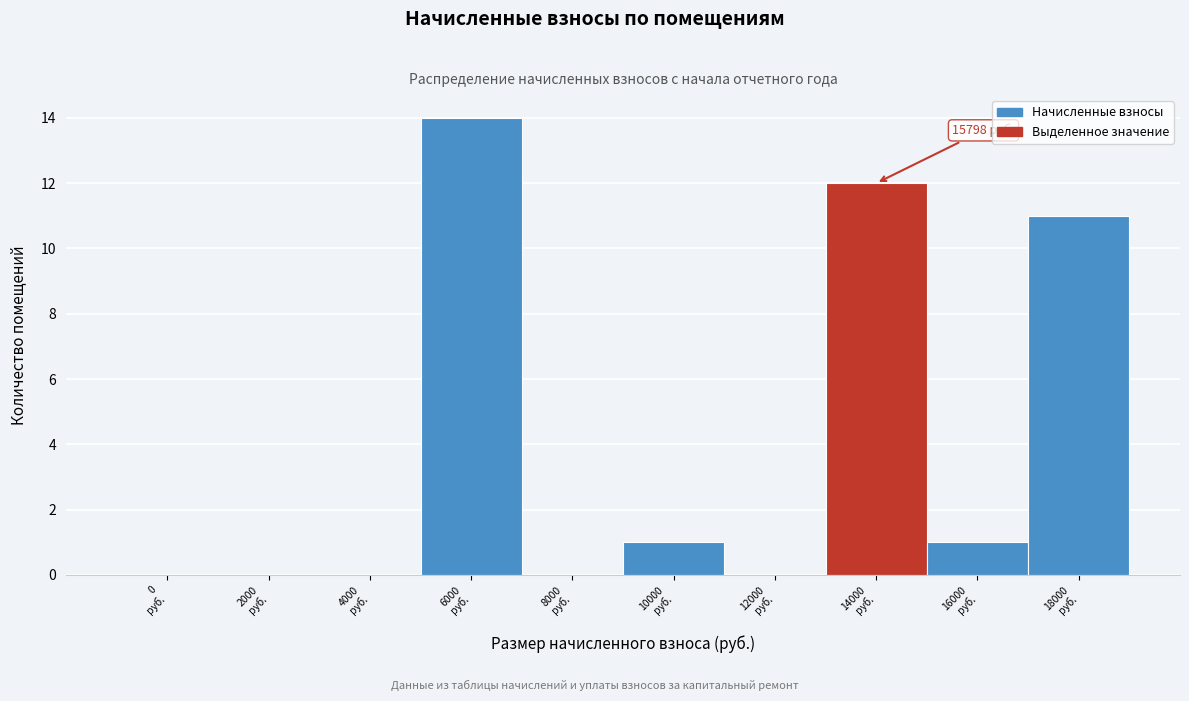

What is the greatest value displayed?

14